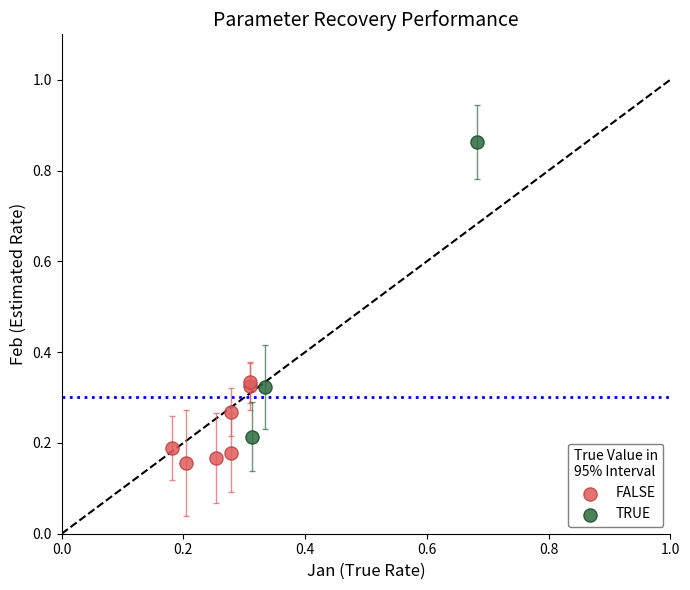

Which series has the largest Y range (max minus min)?

TRUE